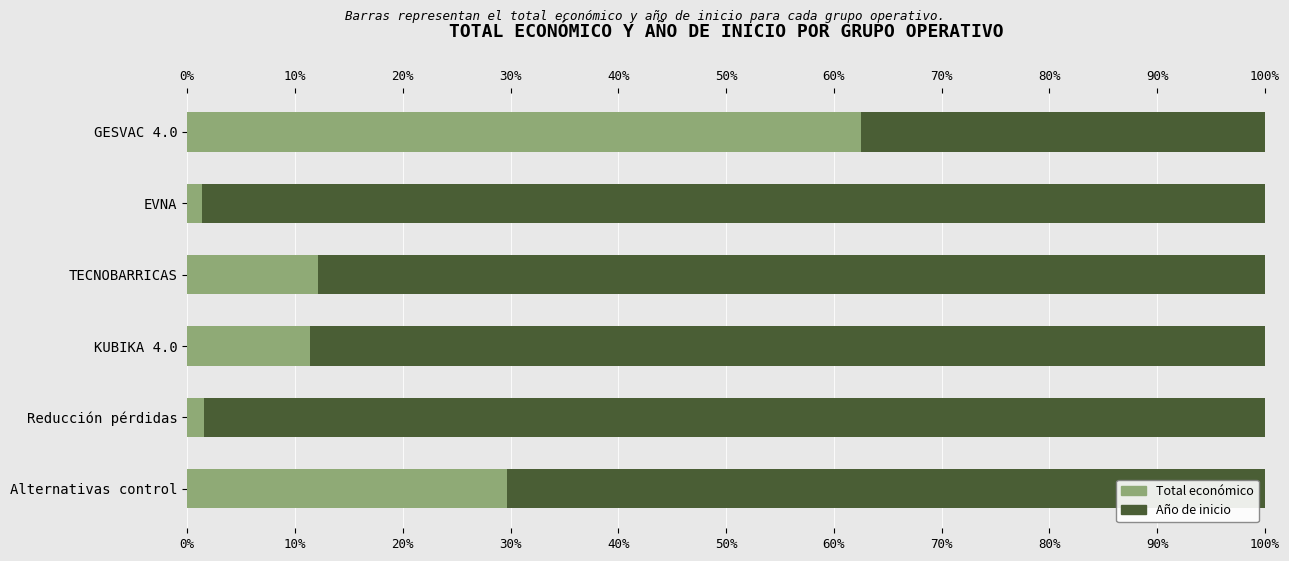

Rank the series at Reducción pérdidas from lowest to highest value.

Total económico, Año de inicio